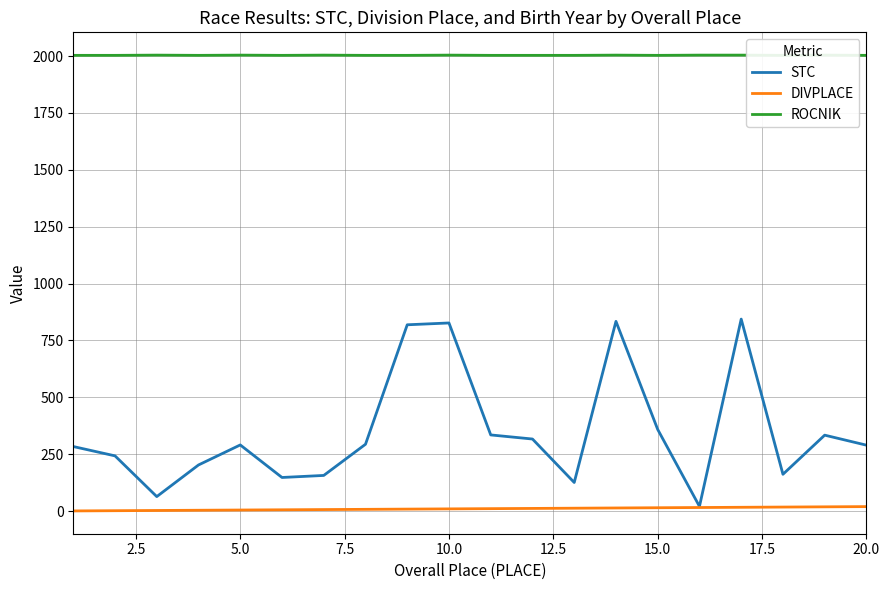

Which has a higher value, 14 or 5.0?

14